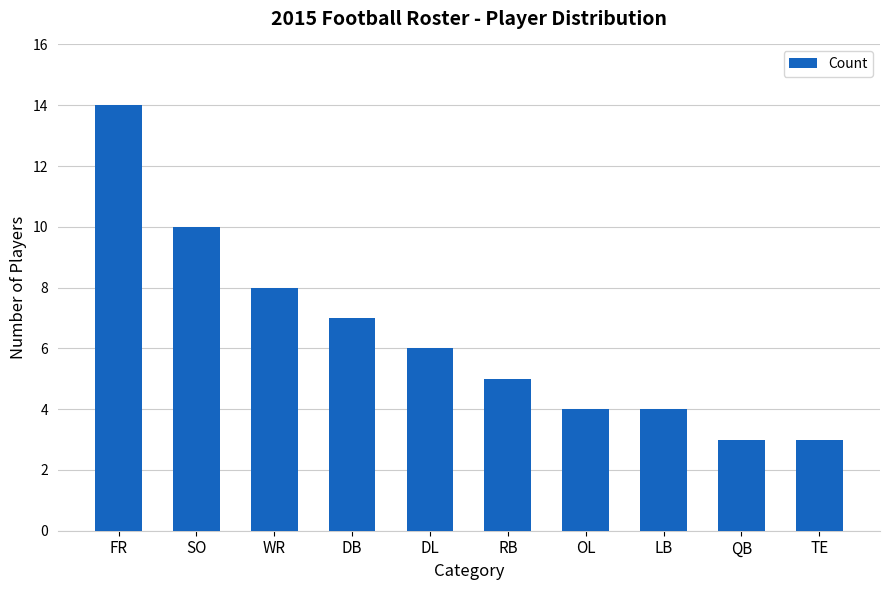

Reading left to right, what are all the values shown in this chart?

14	10	8	7	6	5	4	4	3	3